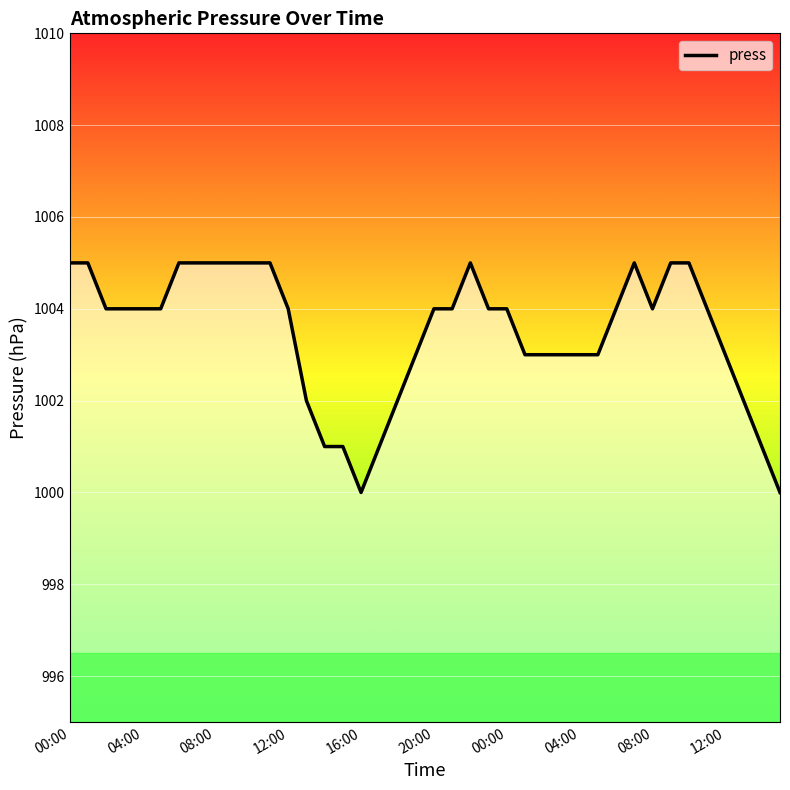

What is the difference between the maximum and minimum values?

5